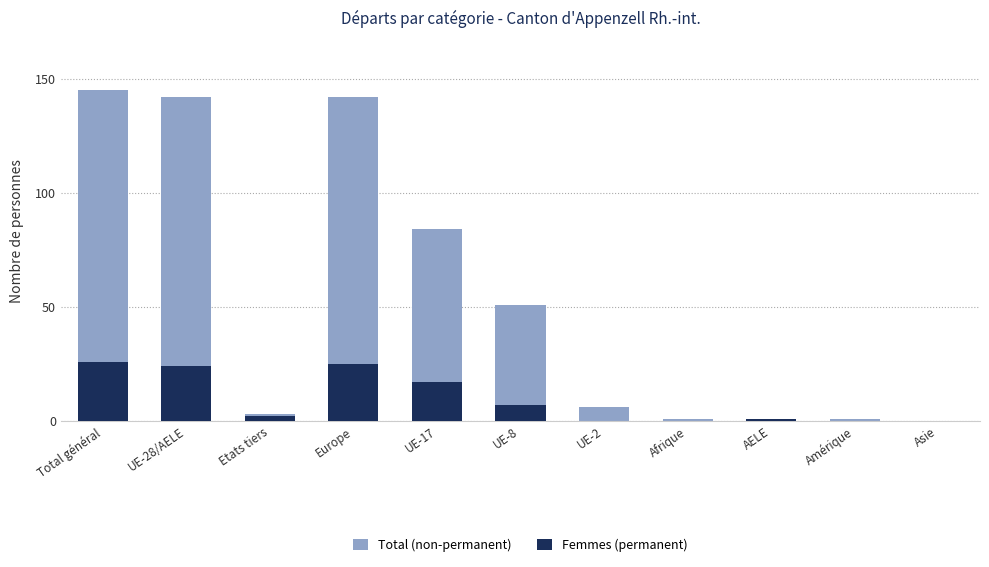

Is the value of Femmes (permanent) at Total général greater than the value of Total (non-permanent) at Etats tiers?

Yes